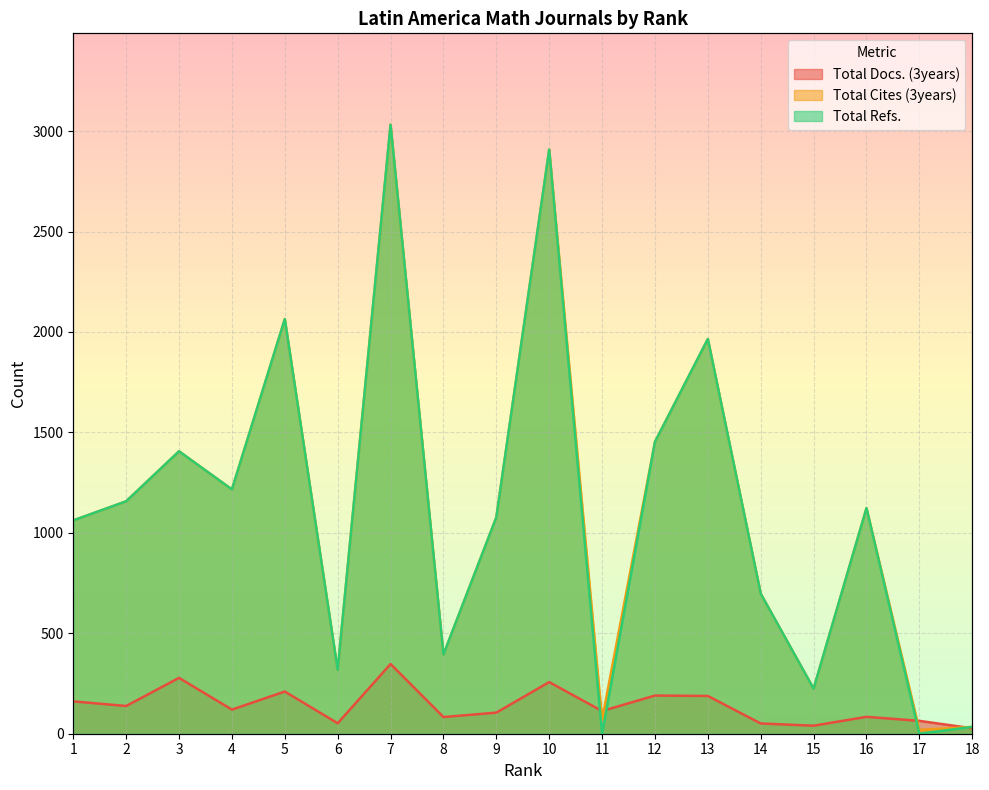

Reading left to right, what are all the values shown in this chart?

Total Docs. (3years): 1=161	2=138	3=278	4=120	5=210	6=52	7=347	8=83	9=105	10=257	11=113	12=190	13=188	14=51	15=40	16=84	17=64	18=27
Total Cites (3years): 1=1062	2=1157	3=1406	4=1216	5=2064	6=317	7=3032	8=394	9=1077	10=2908	11=71	12=1453	13=1965	14=697	15=224	16=1123	17=19	18=34
Total Refs.: 1=1062	2=1157	3=1406	4=1216	5=2064	6=317	7=3032	8=394	9=1077	10=2908	11=0	12=1453	13=1965	14=697	15=224	16=1123	17=0	18=34